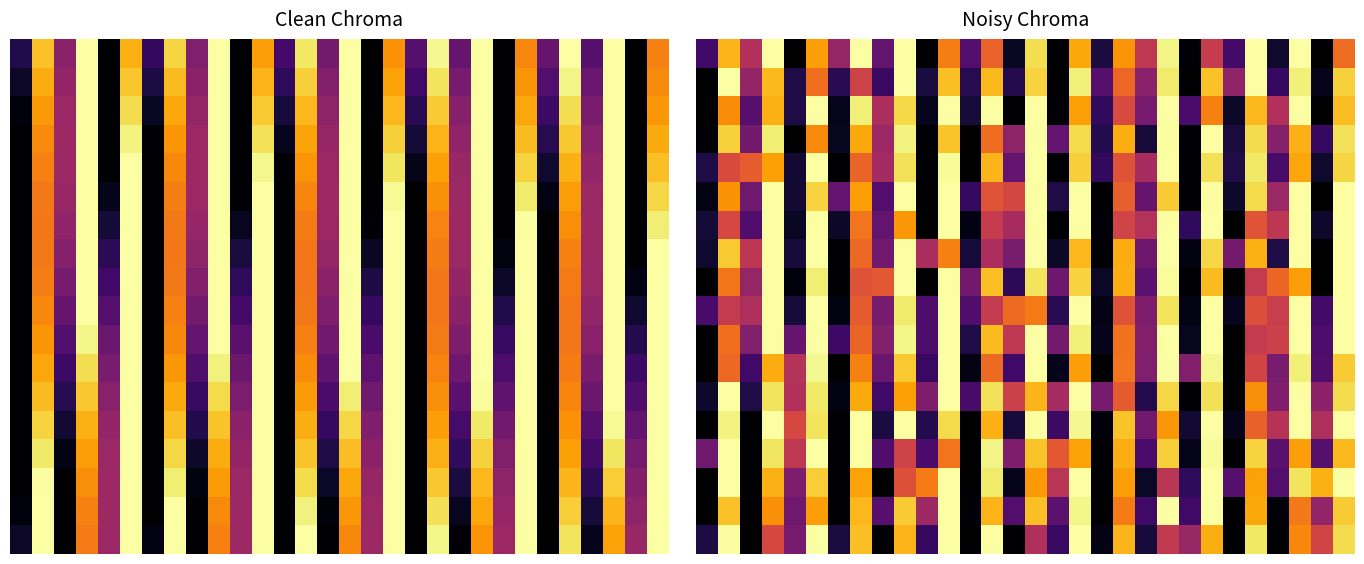

What is the greatest value displayed?

1.0